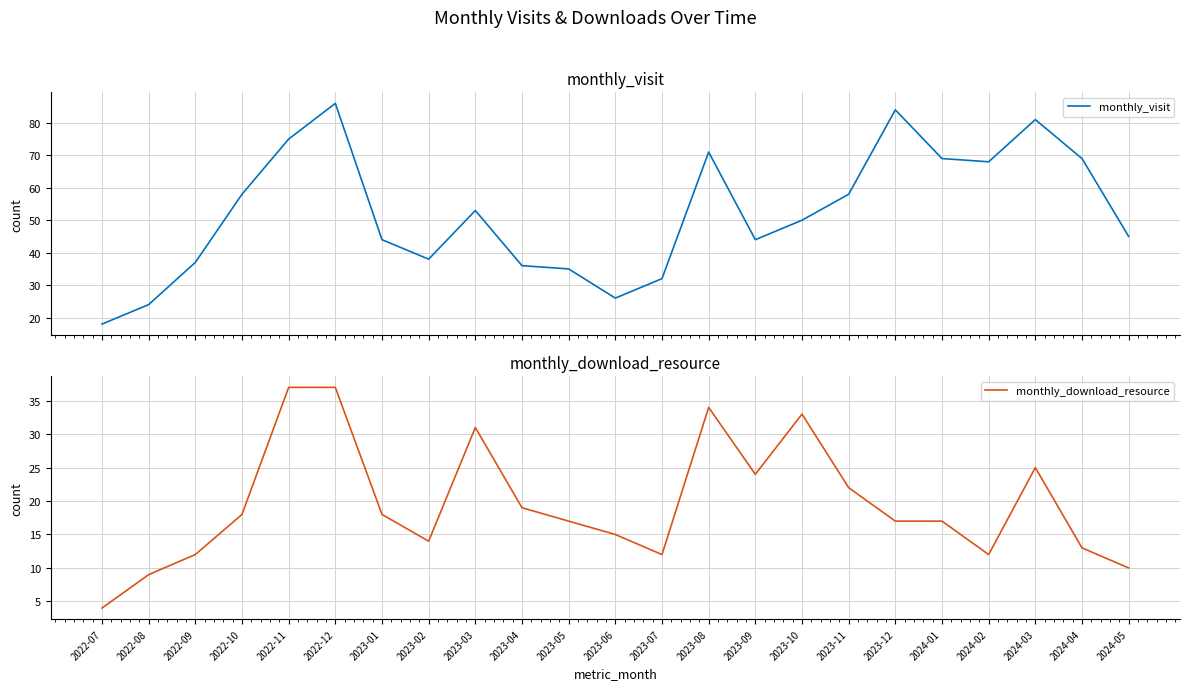

Where is monthly_download_resource nearest to the value 20?

2023-04